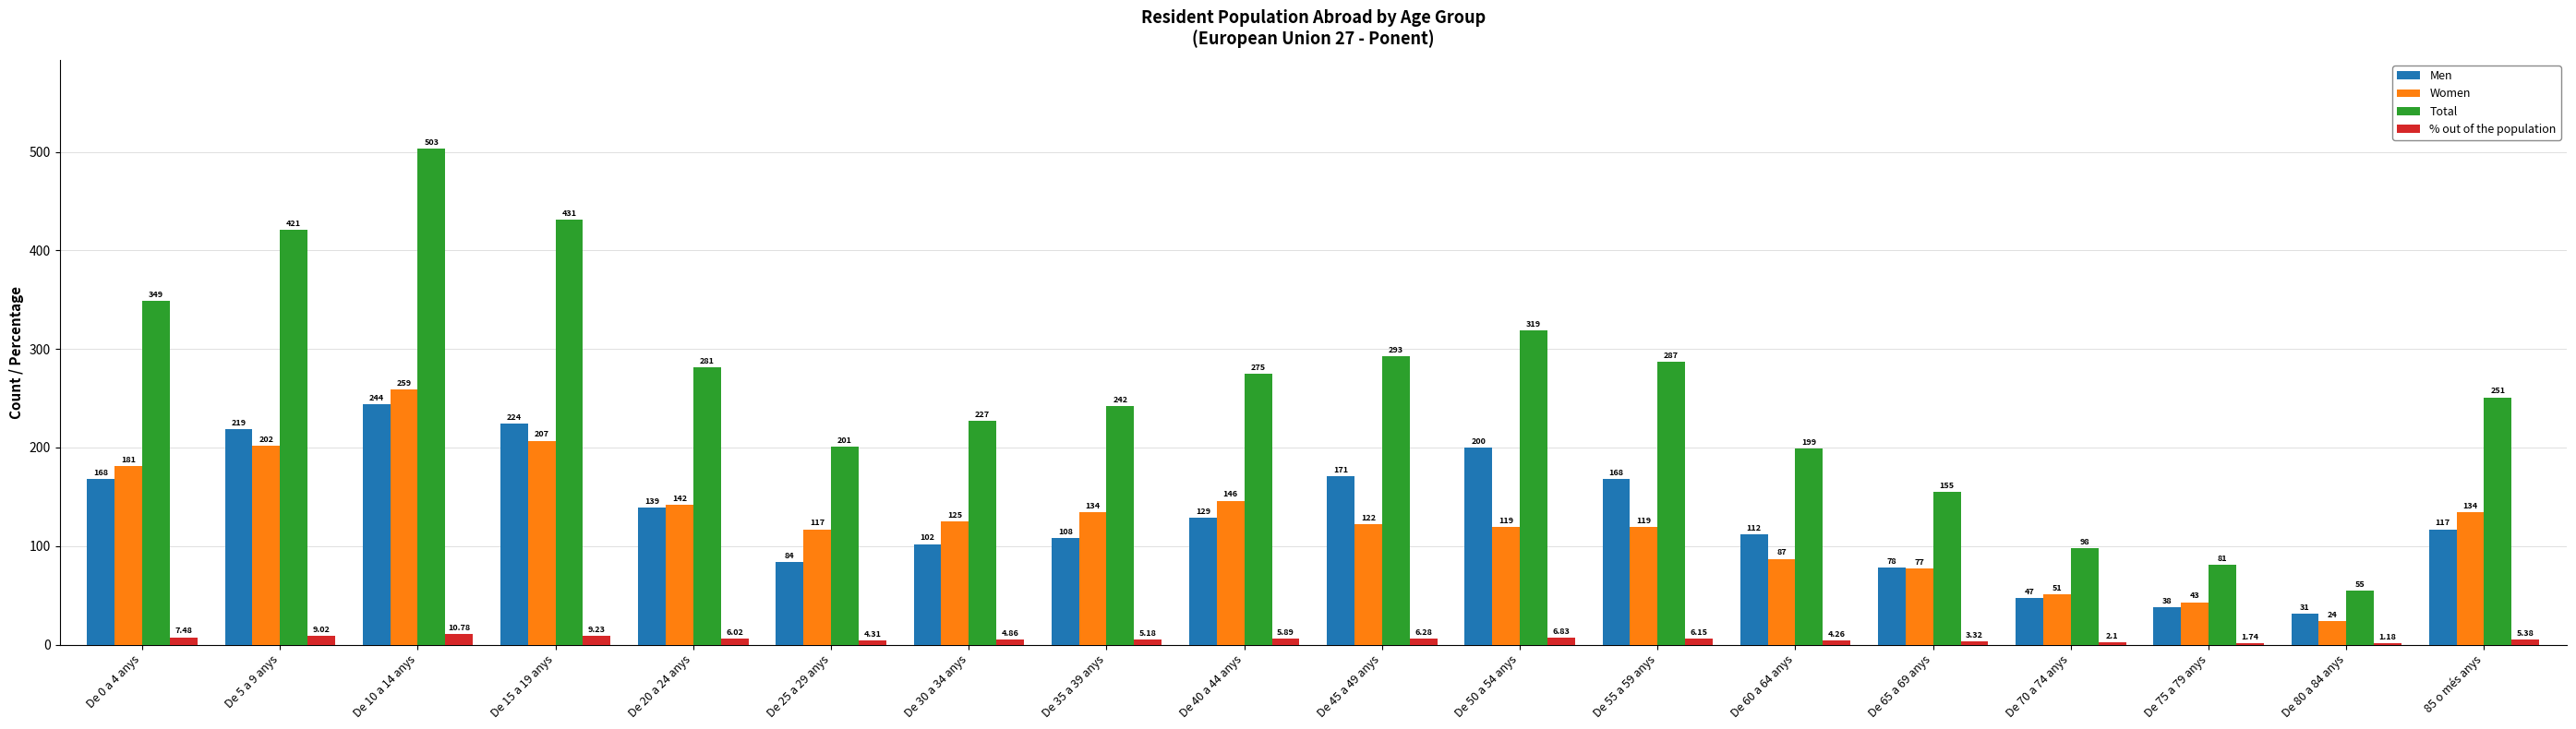

At which category is the sum across all series the highest?

De 10 a 14 anys